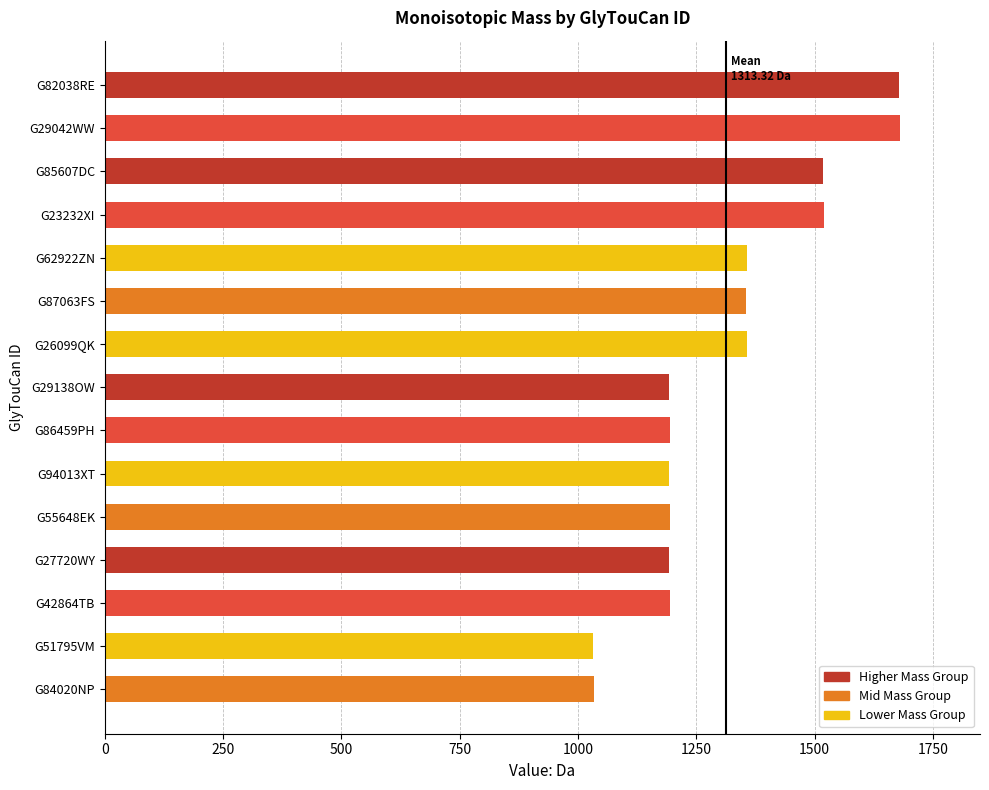

The chart shows a value of 540.7 at G23232XI. True or false?

False